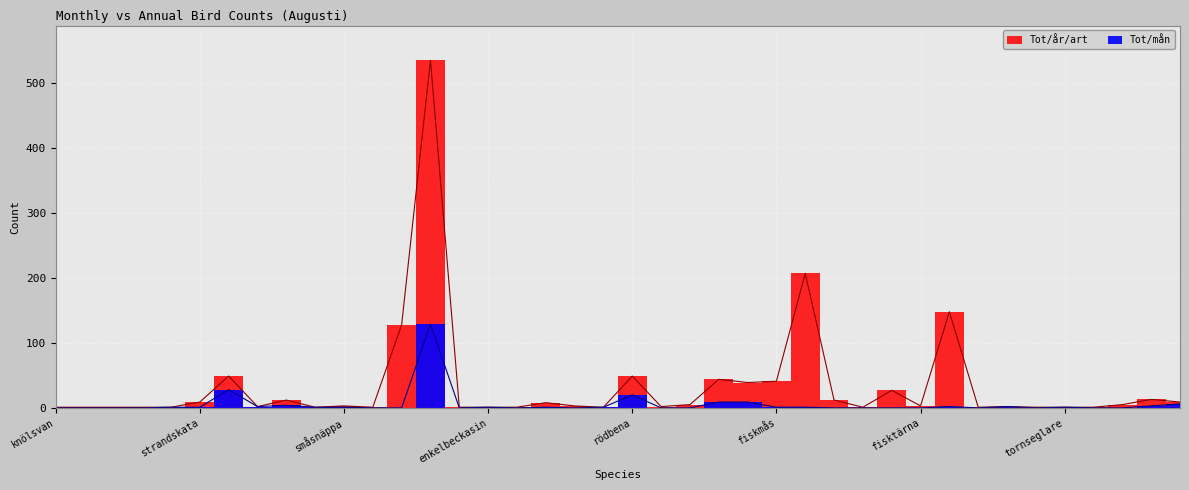

What is the spread (max minus min) of values at skärsnäppa?

128